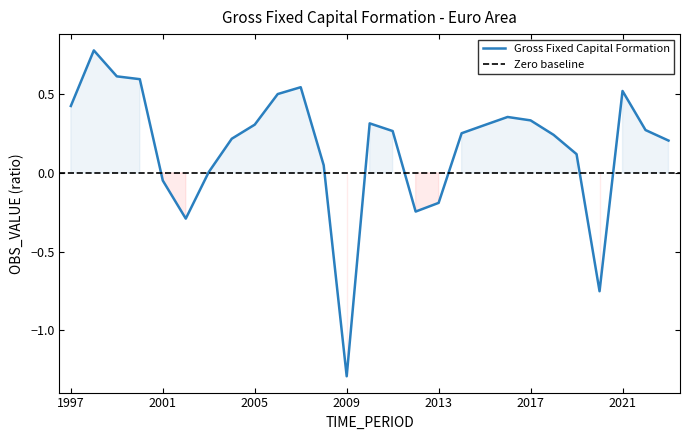

Read the value at 1999.

0.6